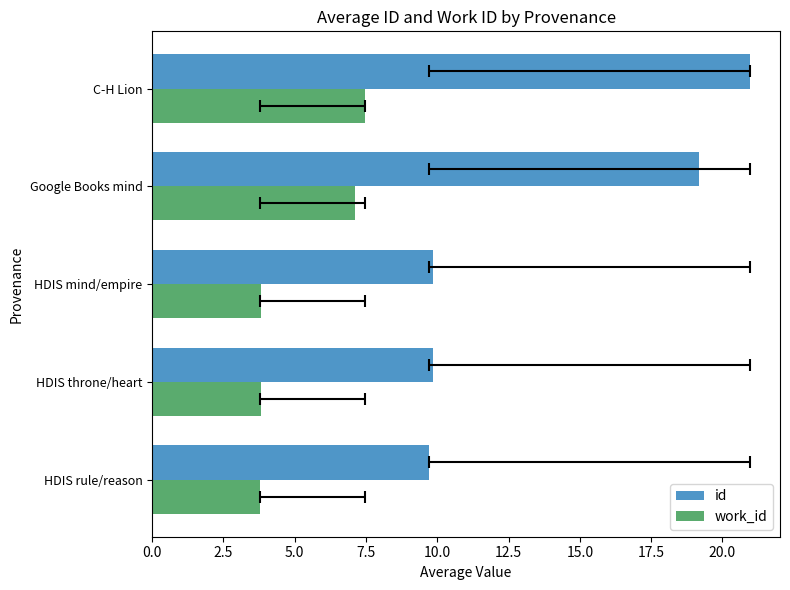

Rank the series by their average value, from highest to lowest.

id, work_id